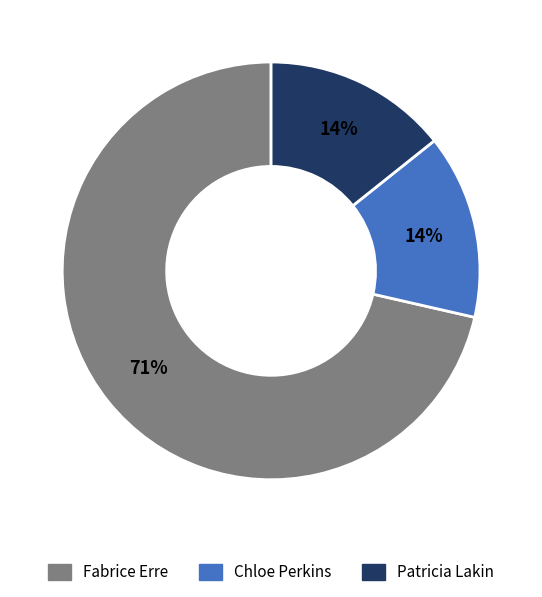

Is there a majority slice in this chart?

Yes